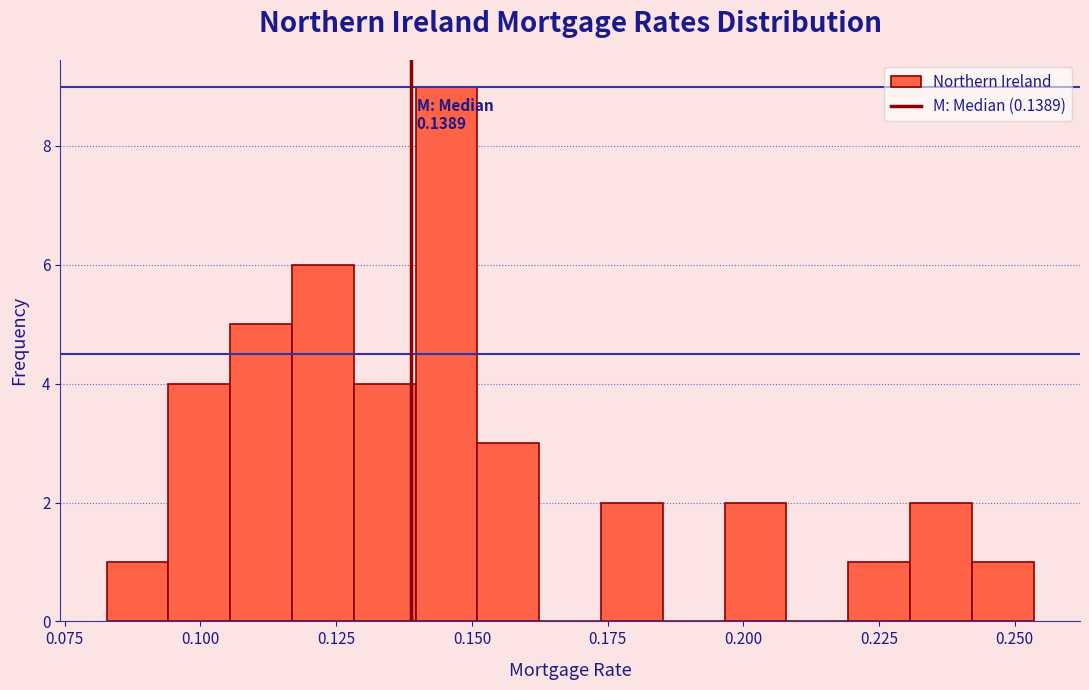

Around what value on the x-axis is the tallest bar? Give the approximate position of its centre, as read against the axis.

0.145